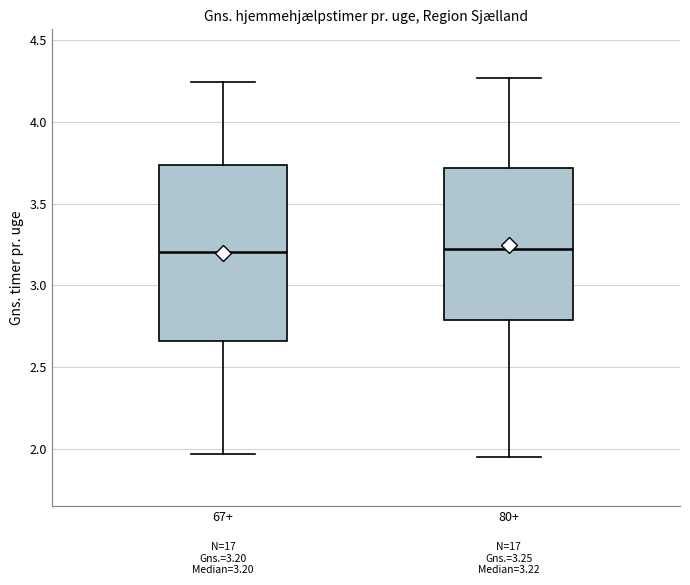

Which box is the tallest, from its lower edge to its upper edge?

67+